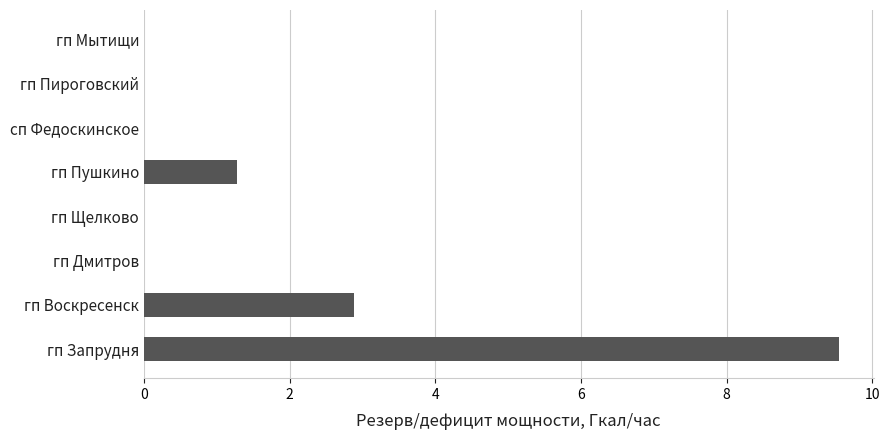

Where is the data nearest to the value 4?

гп Воскресенск